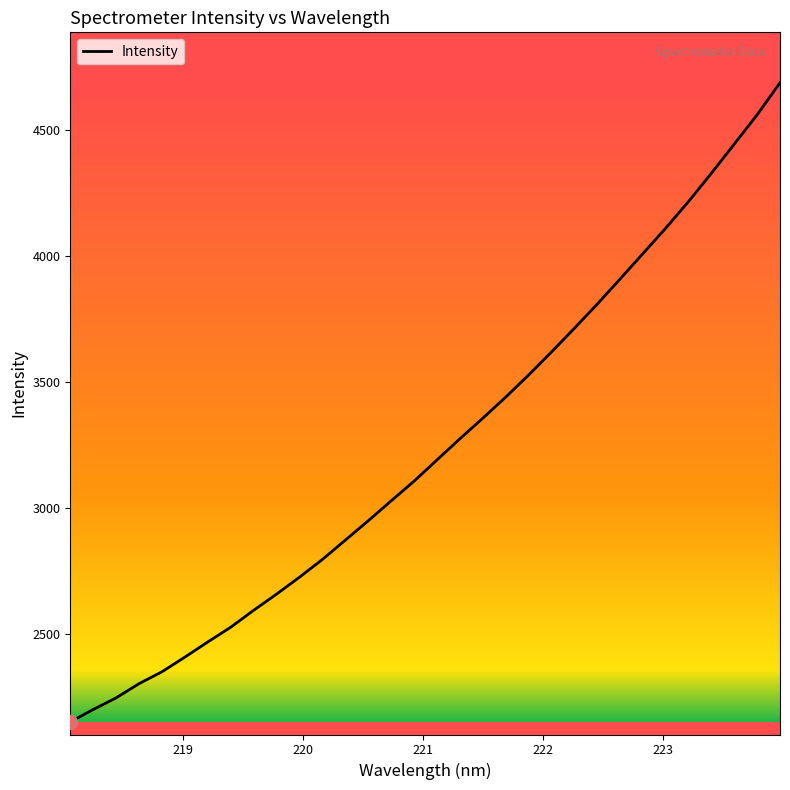

What is the difference between the maximum and minimum values?

2536.4